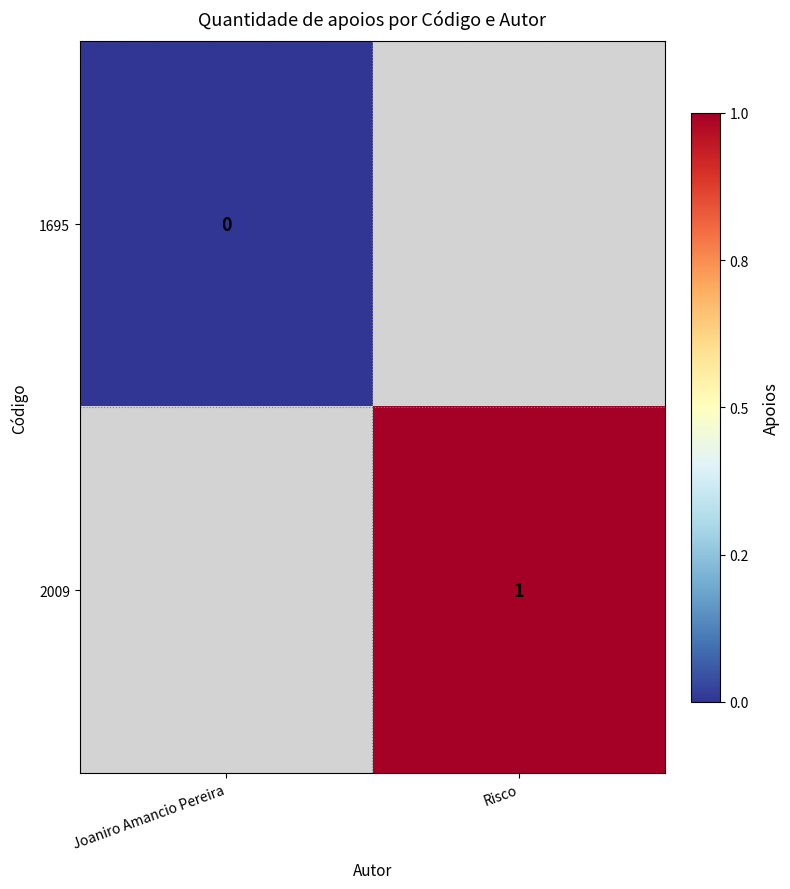

The value of 2009 at Risco is 1. True or false?

True